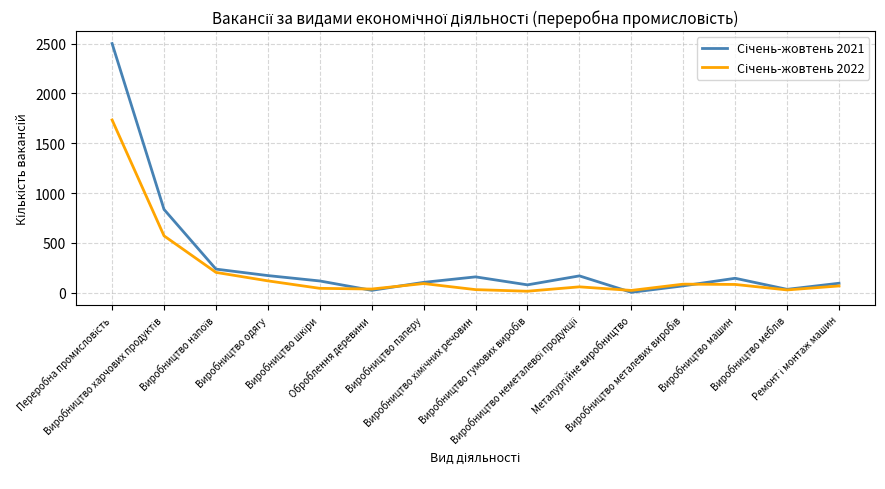

What is the spread (max minus min) of values at Виробництво меблів?

6